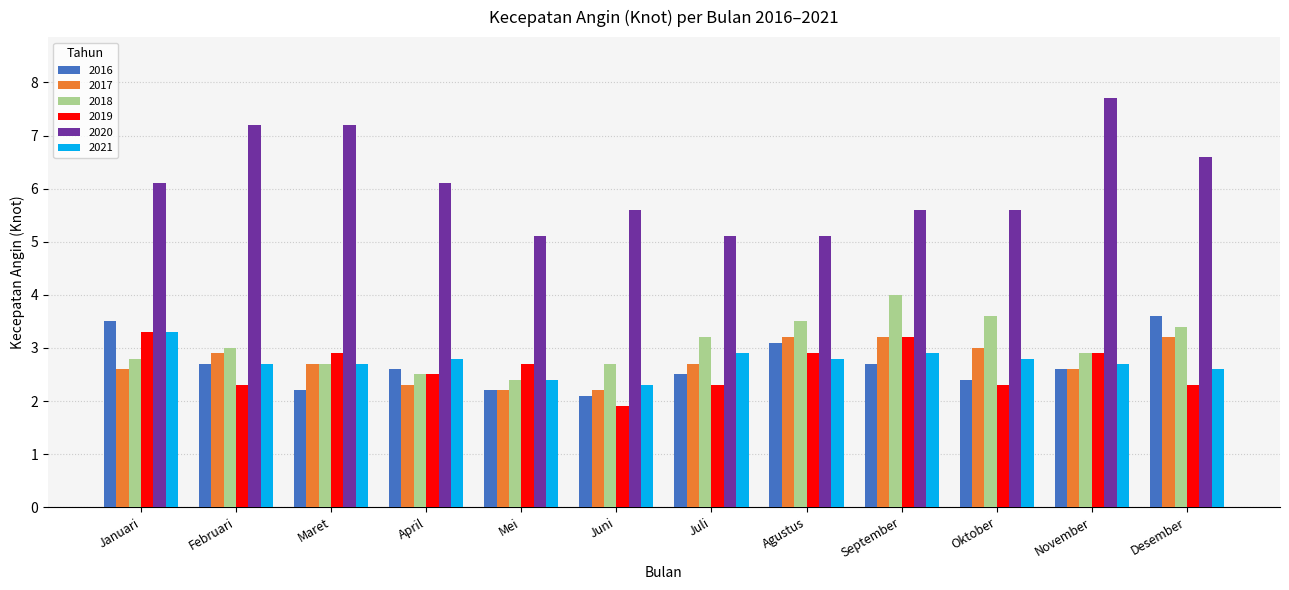

Are the bars grouped side by side (vs. stacked)?

Yes